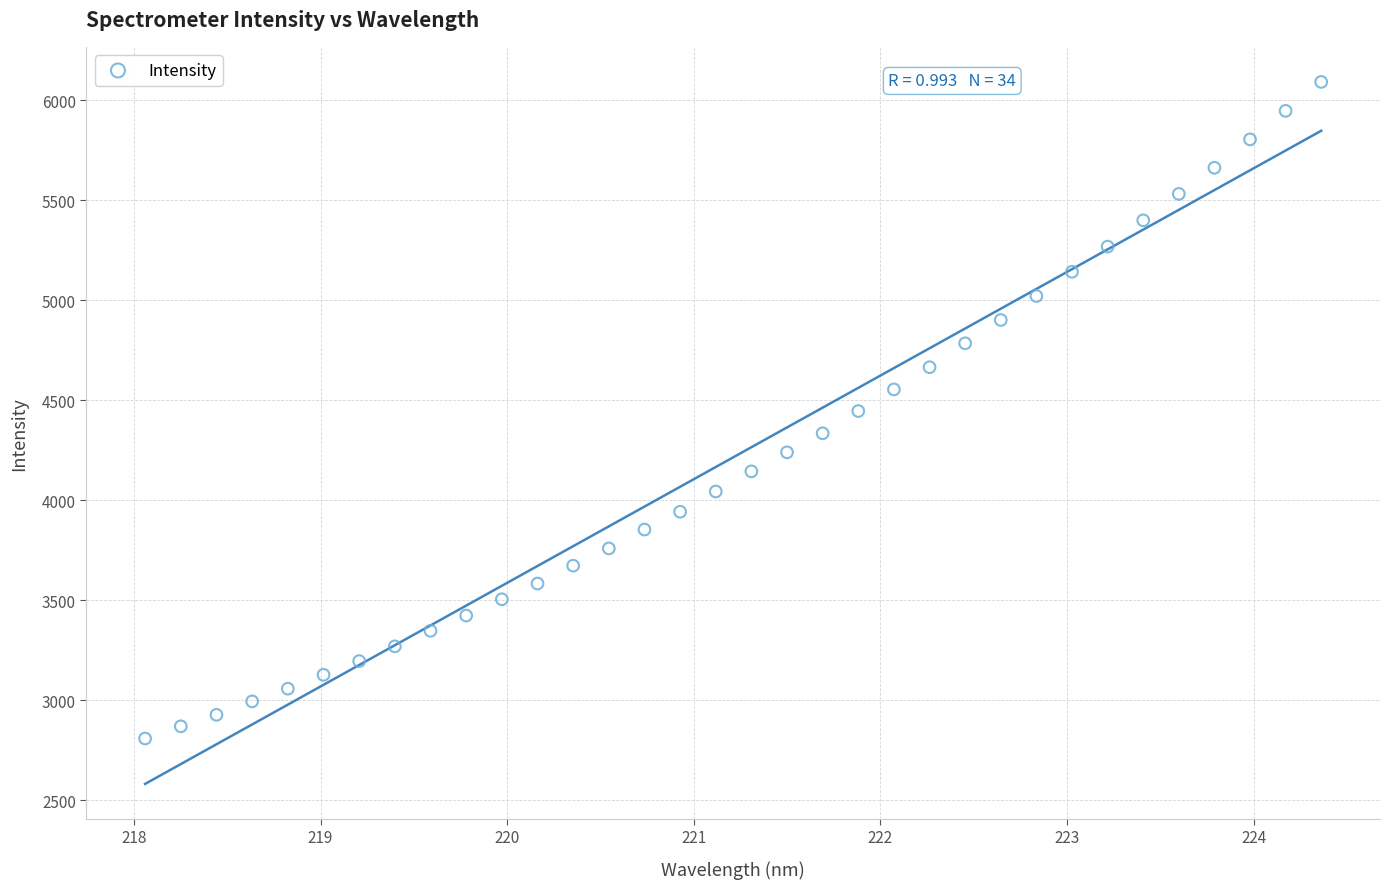

What is the range of X values (max minus min)?

6.3